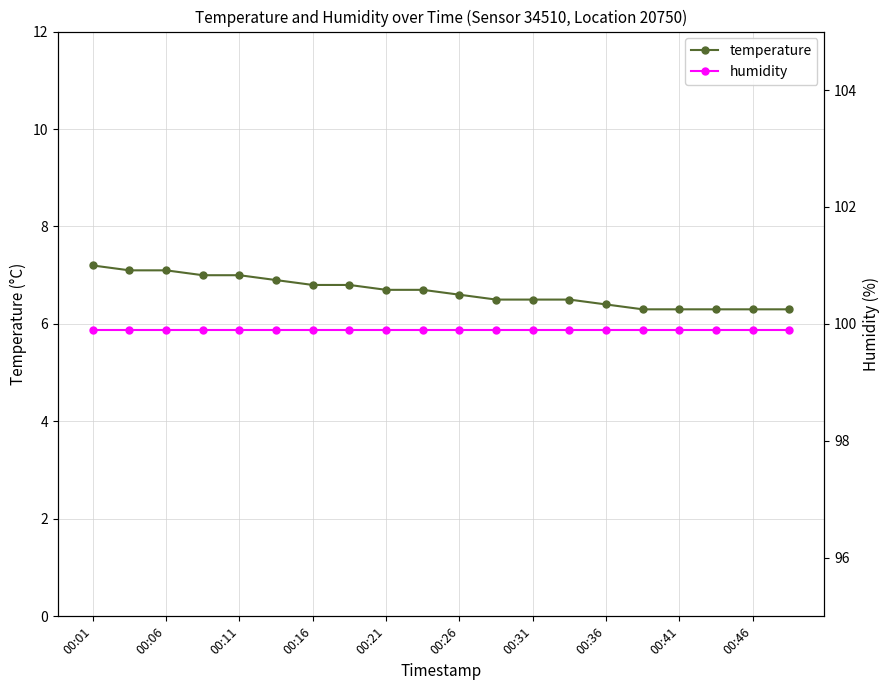

Count the number of categories in the chart.

20